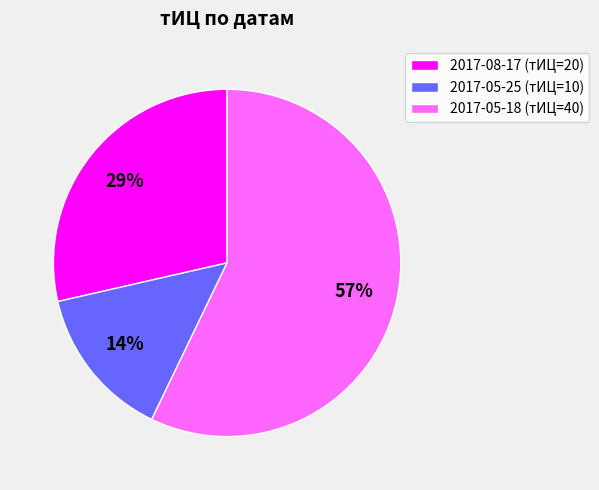

Rank the categories by value from highest to lowest.

2017-05-18 (тИЦ=40), 2017-08-17 (тИЦ=20), 2017-05-25 (тИЦ=10)